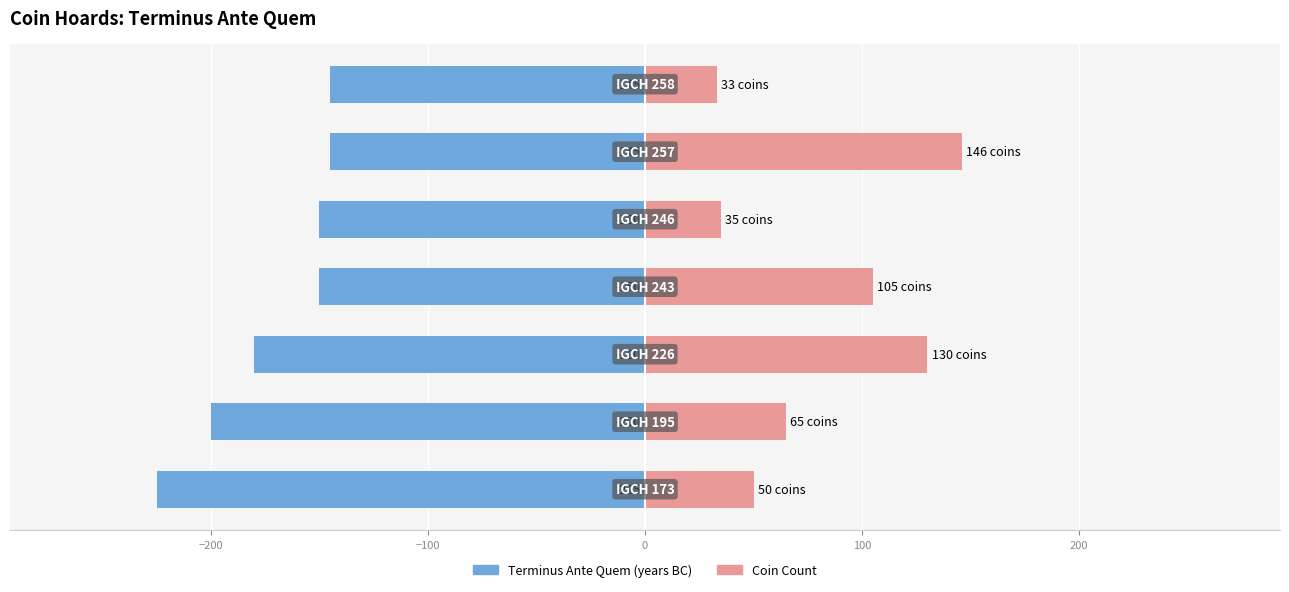

True or false: Terminus Ante Quem (years BC) has a value of -94 at 100.

False